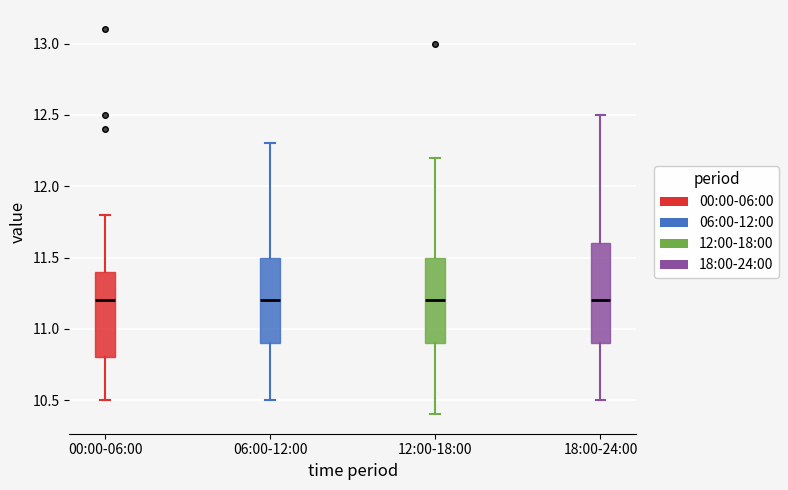

Which box is the tallest, from its lower edge to its upper edge?

18:00-24:00